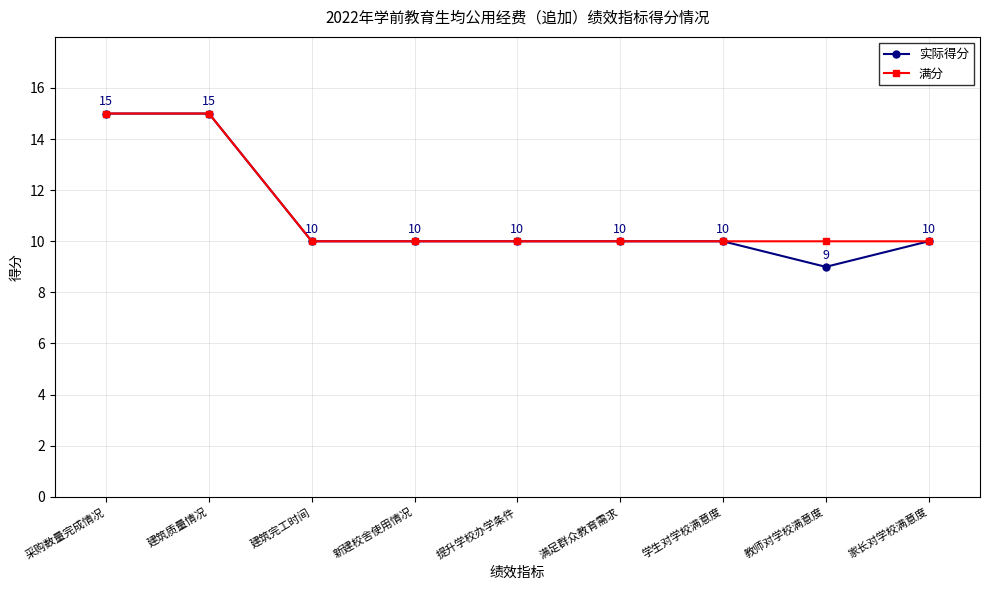

The 满分 series shows 10 at 学生对学校满意度. True or false?

True